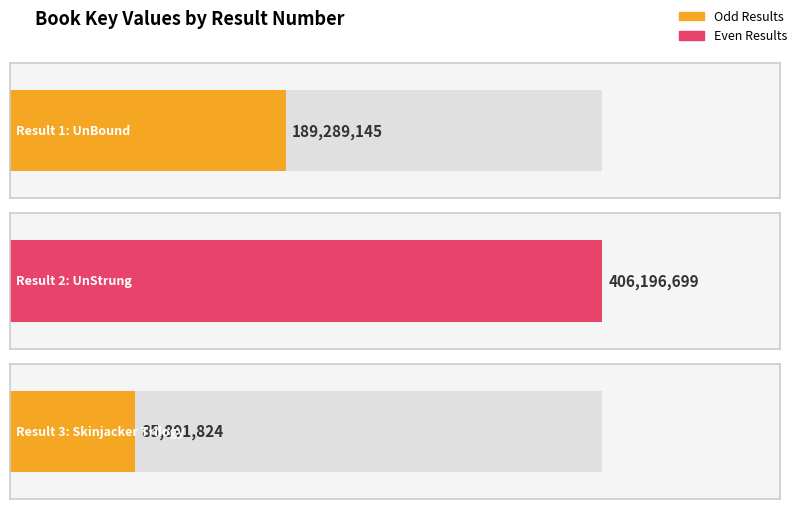

What is the smallest value displayed?

85891824